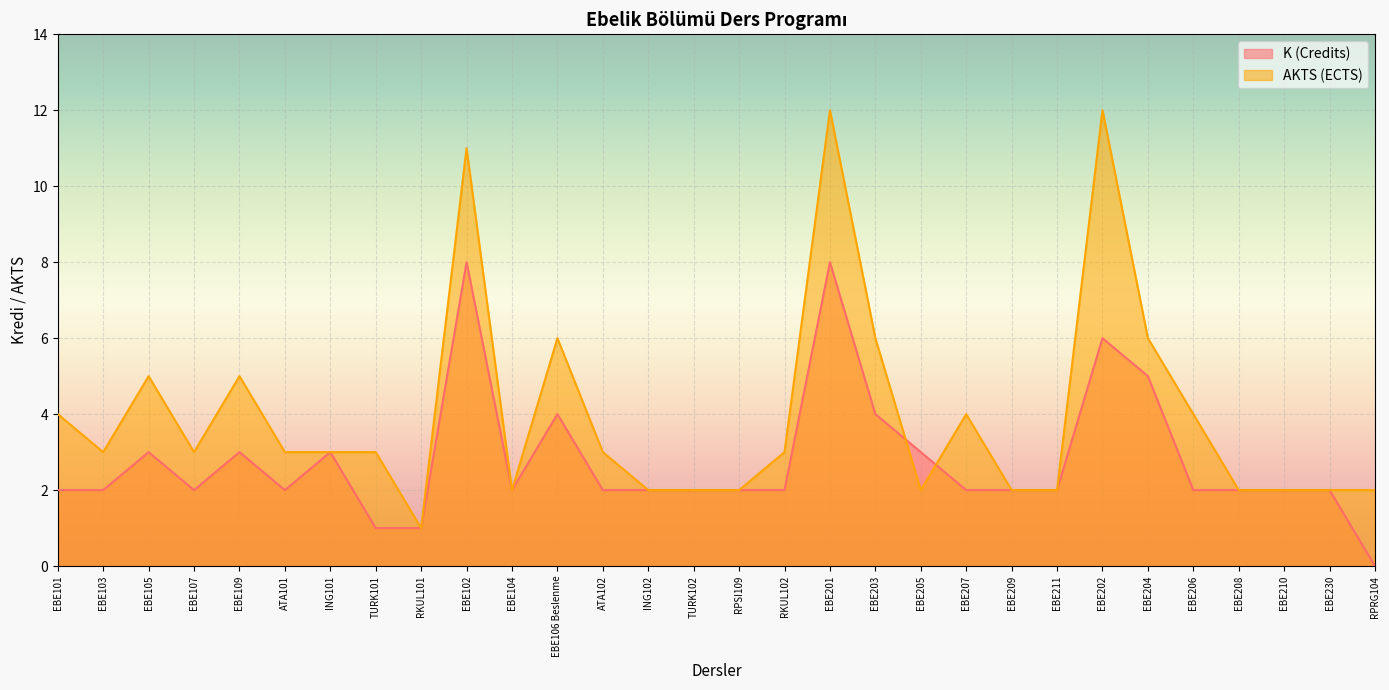

Rank the series by their average value, from highest to lowest.

AKTS (ECTS), K (Credits)